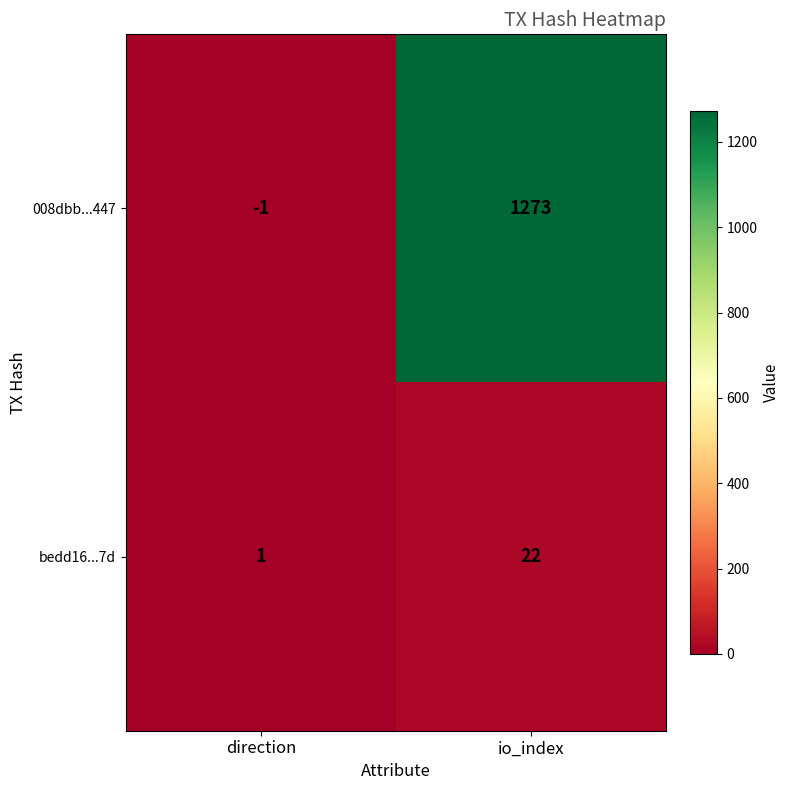

List the series in order of their overall mean, highest first.

008dbb...447, bedd16...7d